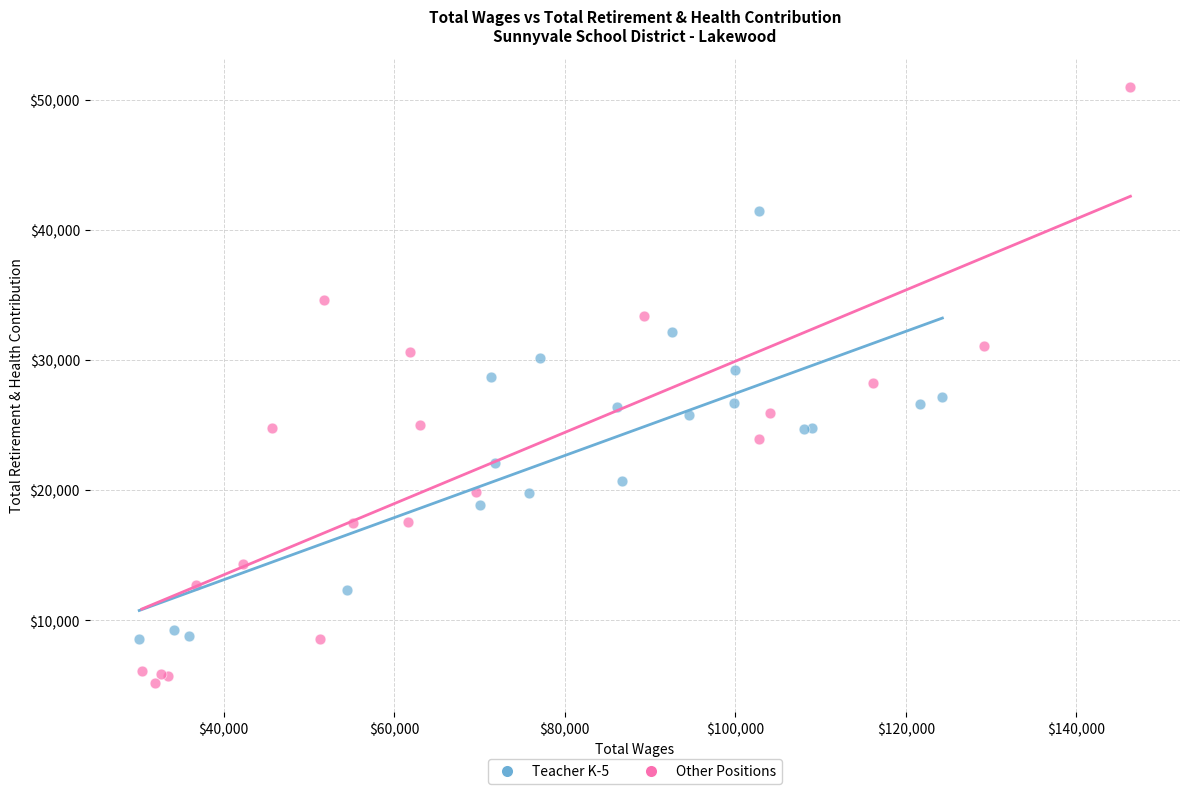

What are all the series names shown in the legend?

Teacher K-5, Other Positions